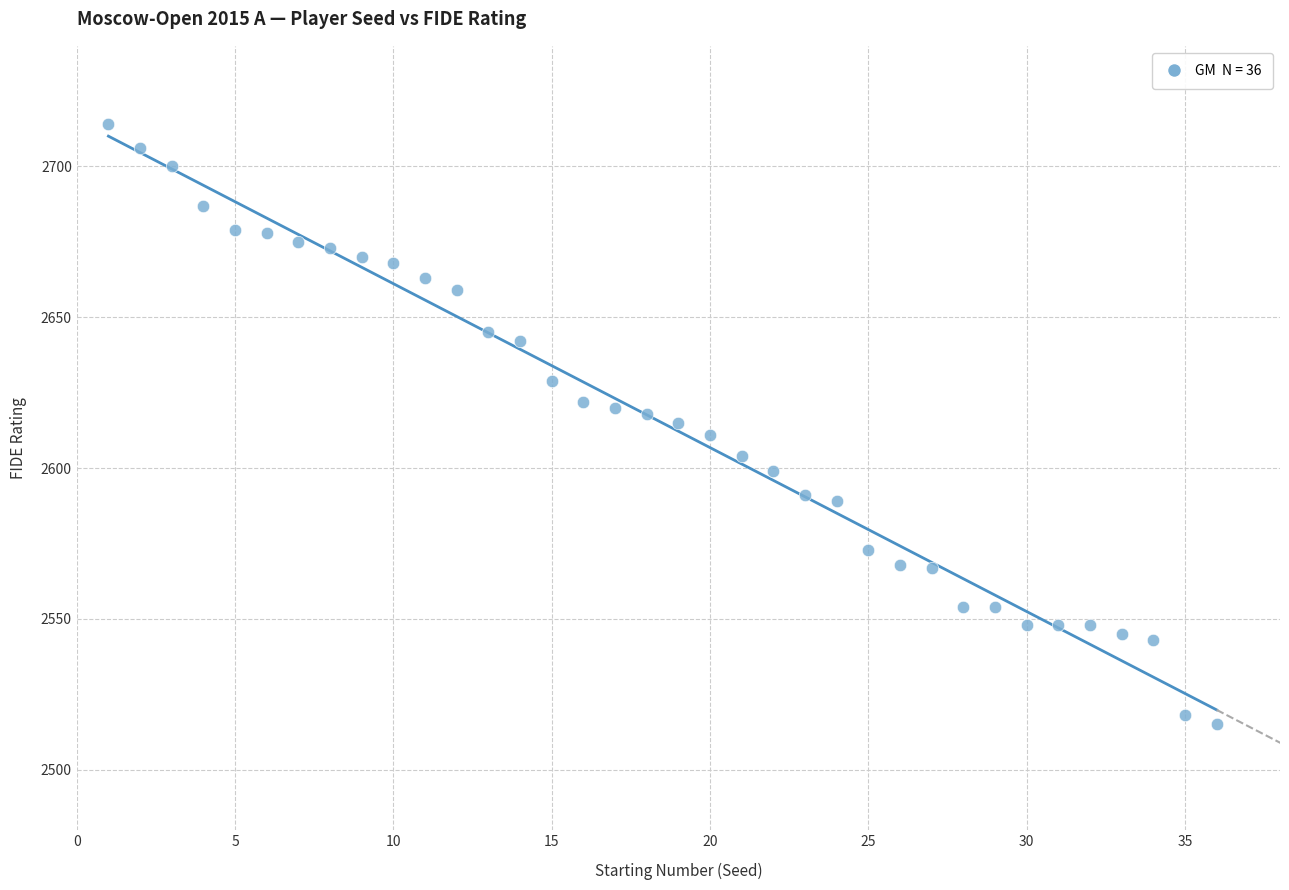

What is the range of X values (max minus min)?

35